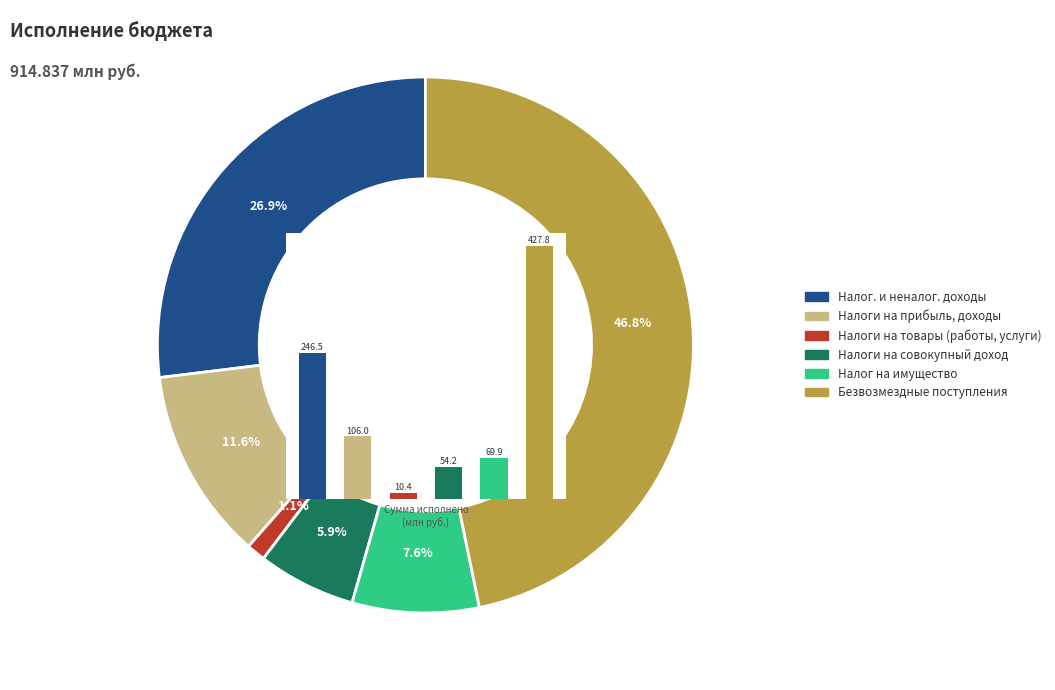

Does НАЛОГОВЫЕ И НЕНАЛОГОВЫЕ ДОХОДЫ represent more than half of the total?

No